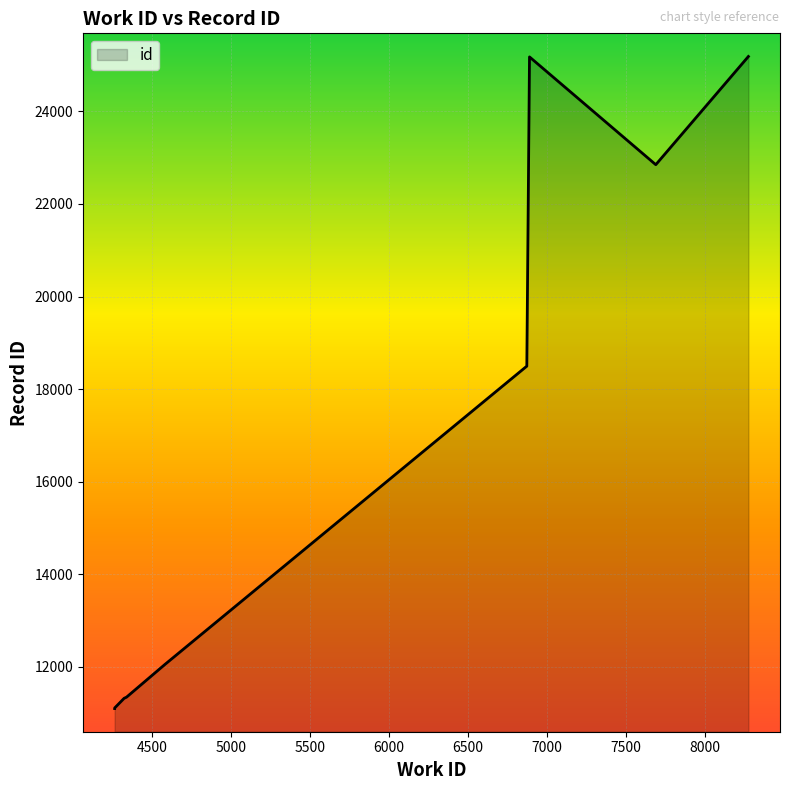

What is the label of the 9th point from the left?

6889